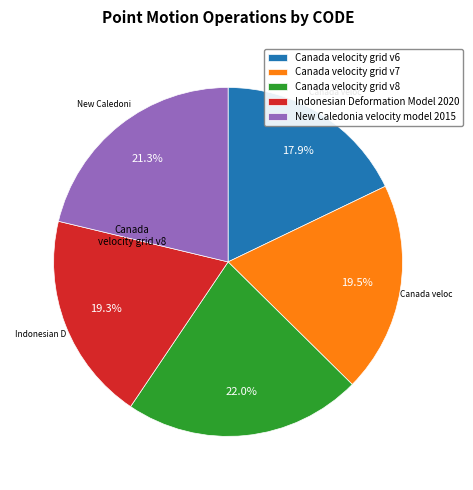

How many slices are in this pie chart?

5